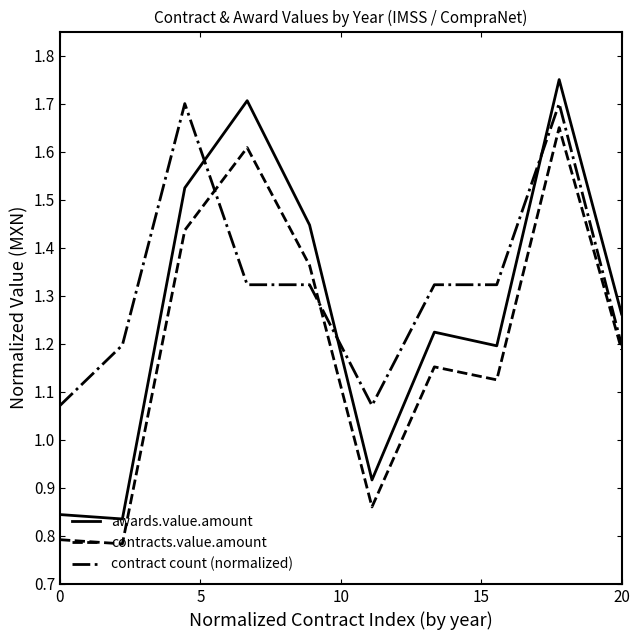

What is the highest value of the contract count (normalized) series?

1.7